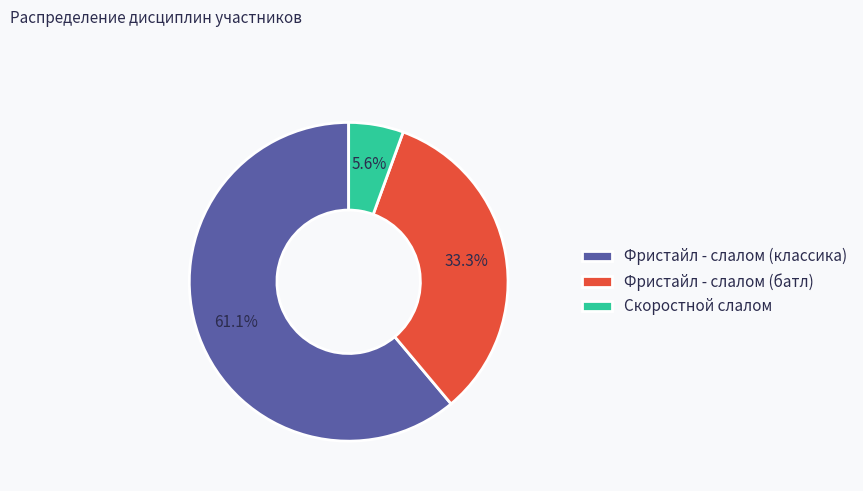

Is there a majority slice in this chart?

Yes